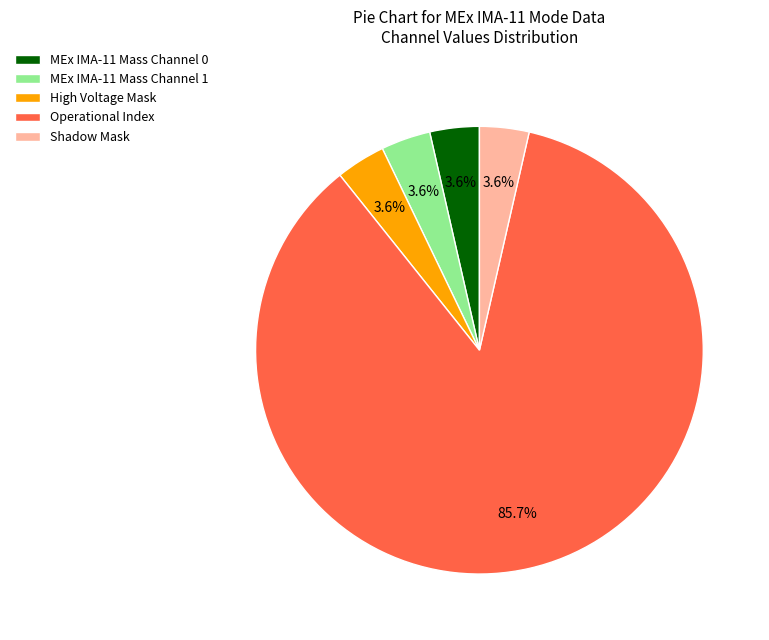

Combined, do Operational Index and High Voltage Mask account for over 50%?

Yes